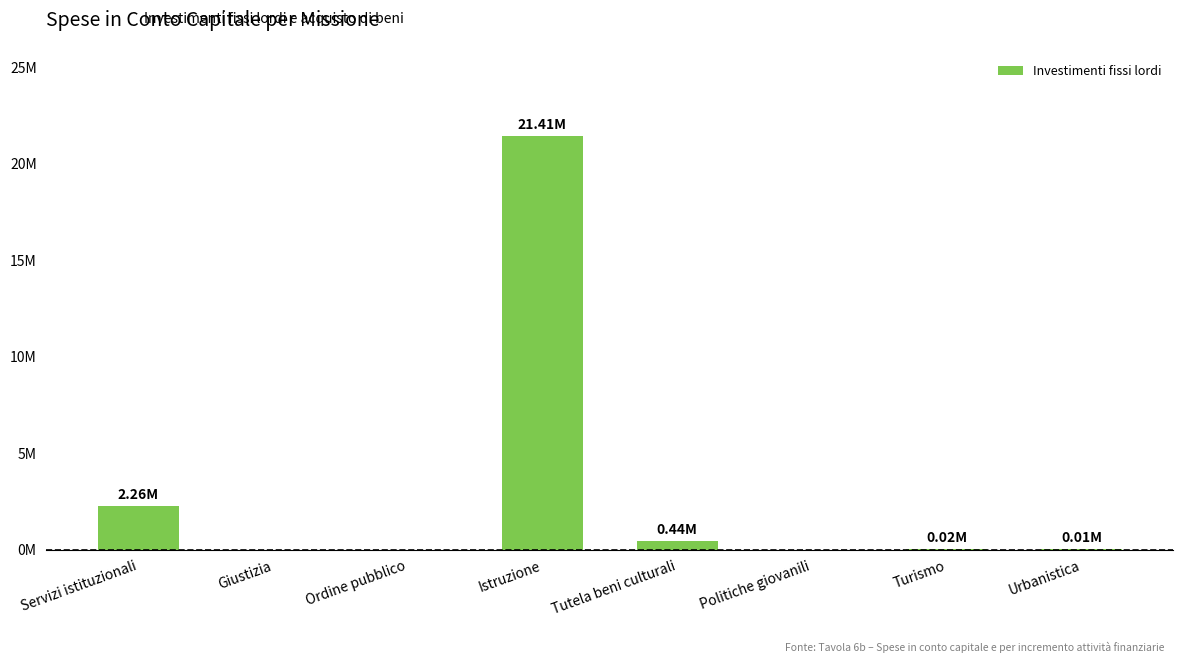

Are the bars horizontal?

No